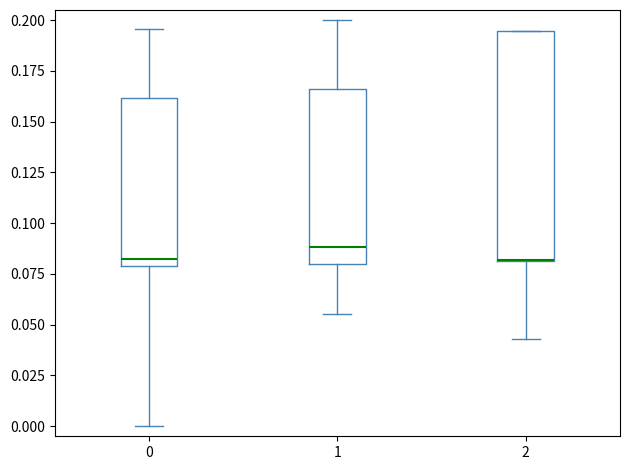

Where is the upper edge of the box at x = 2 on the y-axis? The values are not printed on the chart, so give them approximately, as read against the axis.

0.195